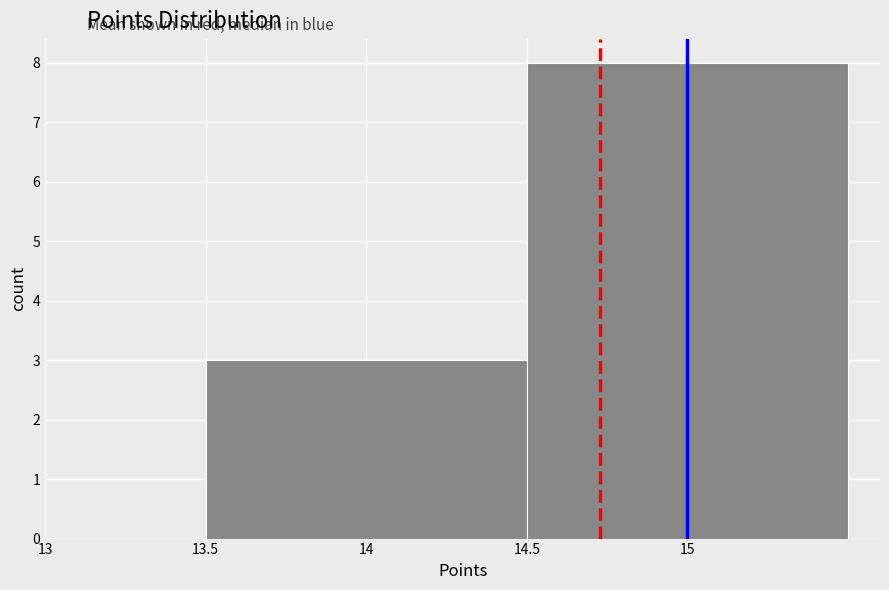

Reading left to right, transcribe this chart: for each bar, give the range it covers on the x-axis and its height. The values are not printed on the chart, so give them approximately, as read against the axis.

13.5 to 14.5: 3
14.5 to 15.5: 8